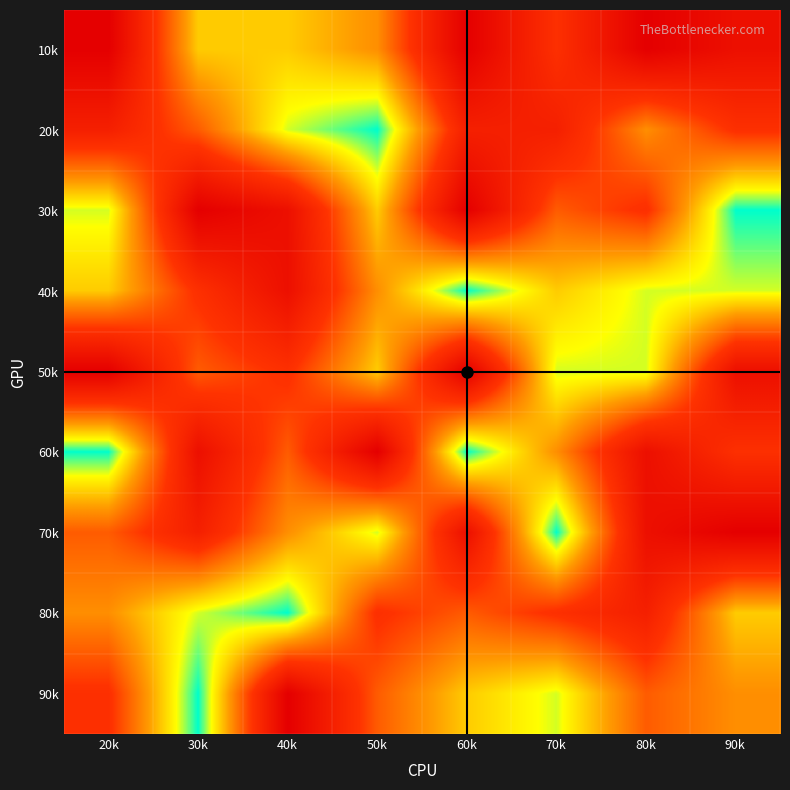

What is the minimum value shown in the chart?

1